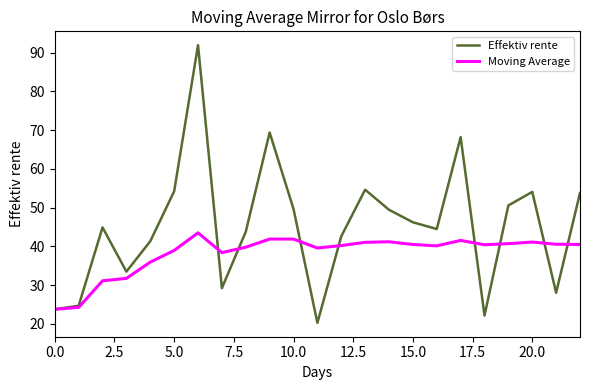

Which series has the widest spread of values?

Effektiv rente